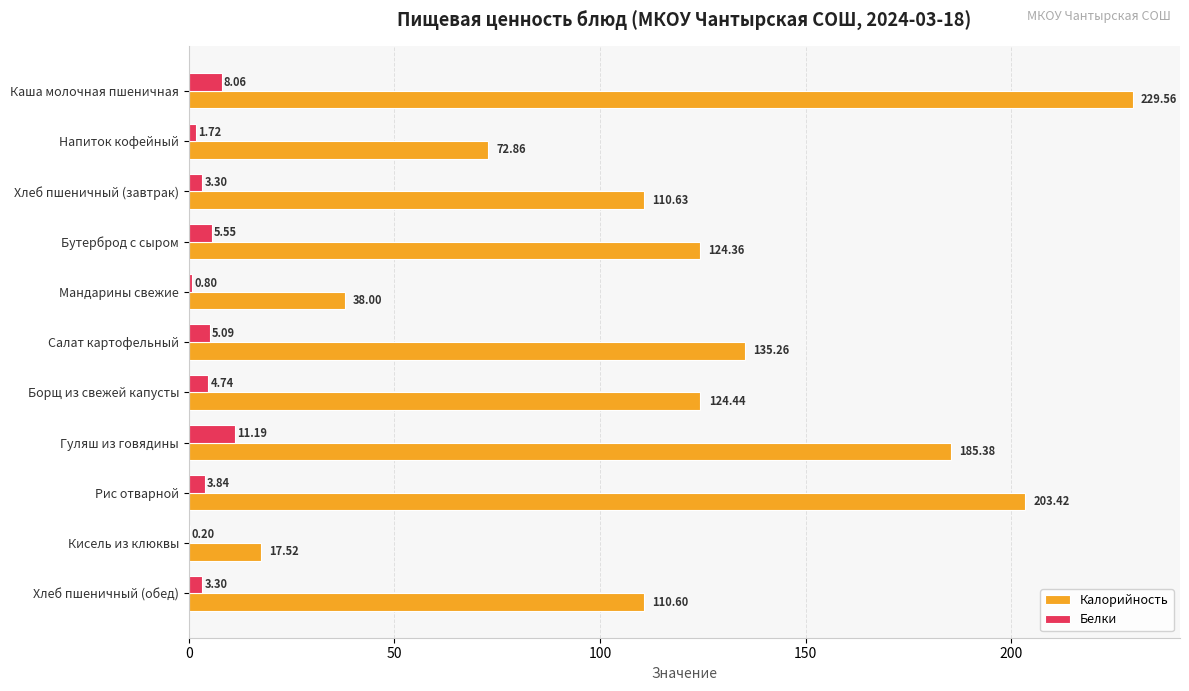

Between Мандарины свежие and Хлеб пшеничный (обед), which series saw the biggest shift?

Калорийность